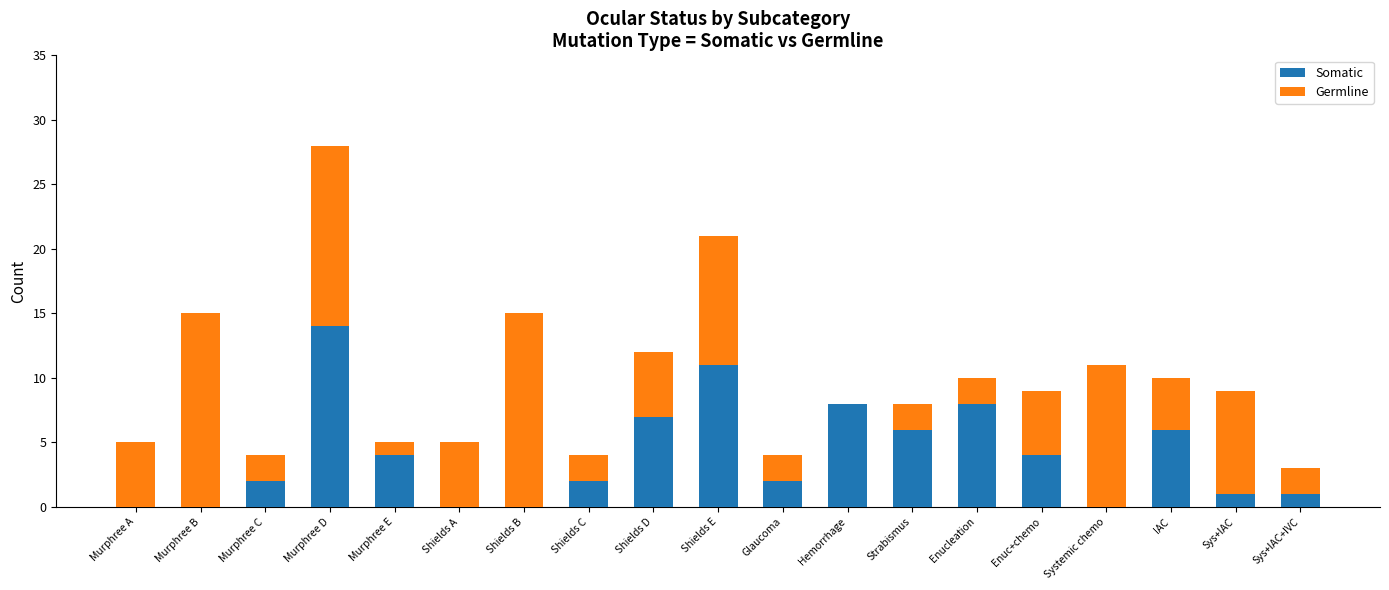

The Somatic series shows 2 at Glaucoma. True or false?

True